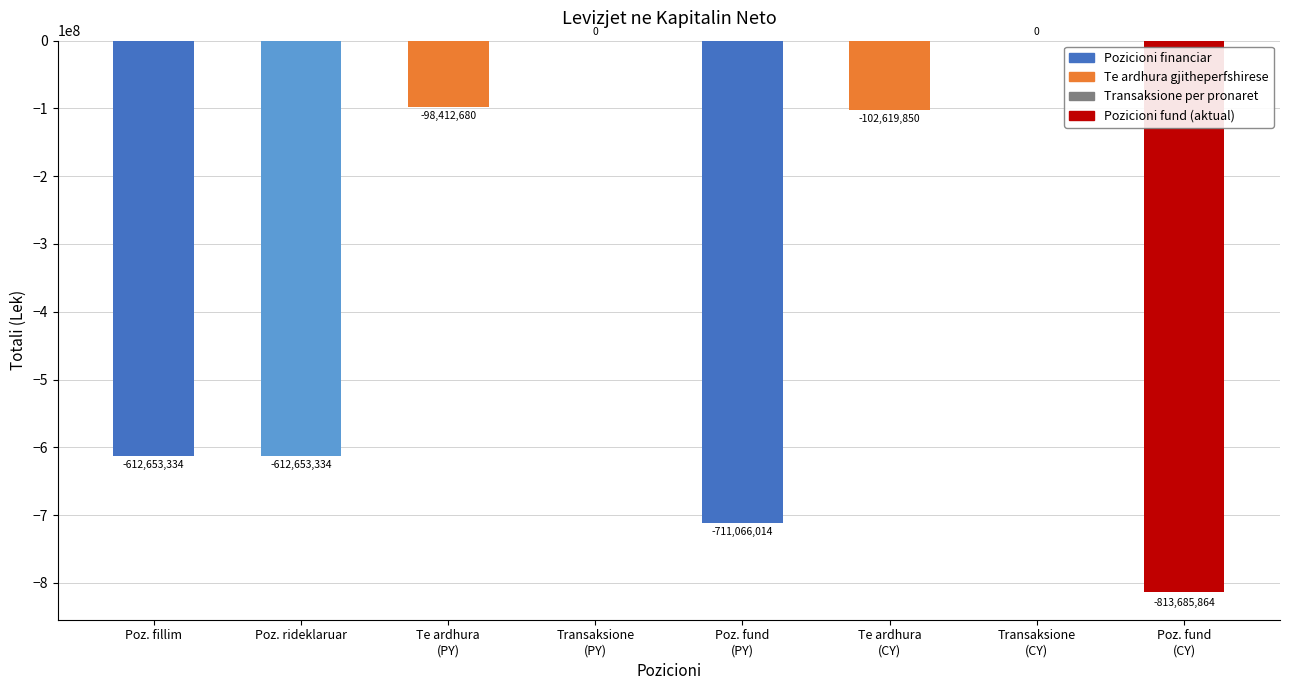

What is the sum of all values?

-2951091076